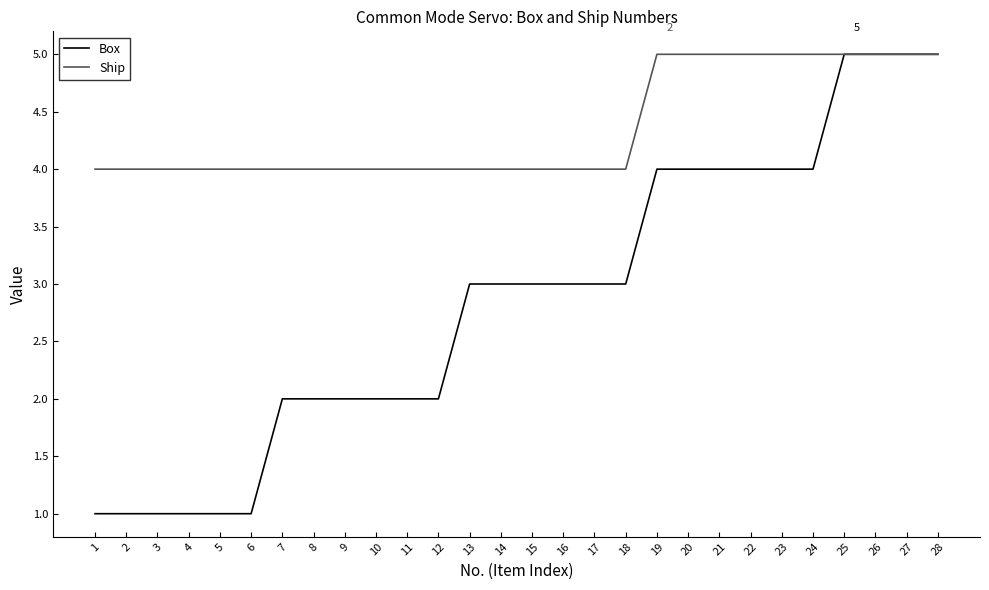

Does the chart display data point markers on the line(s)?

No